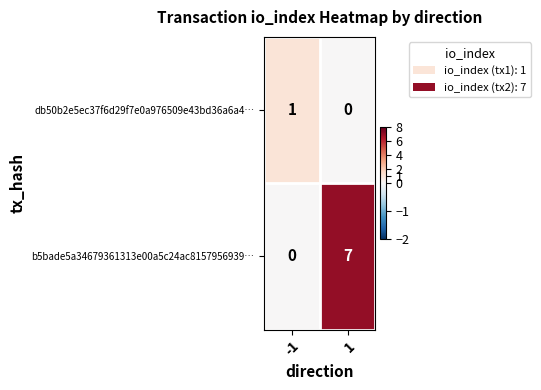

How many positive values does the b5bade5a34679361313e00a5c24ac8157956939… series have?

1